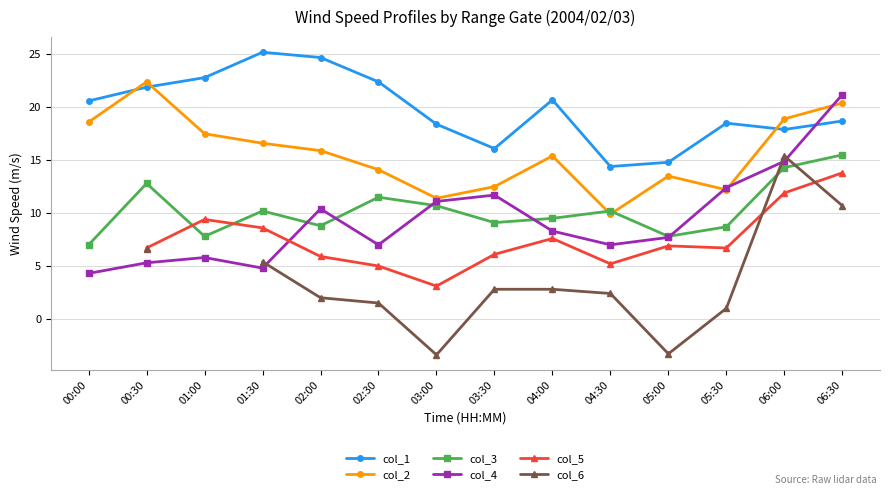

Between 01:00 and 06:30, which series saw the biggest shift?

col_4